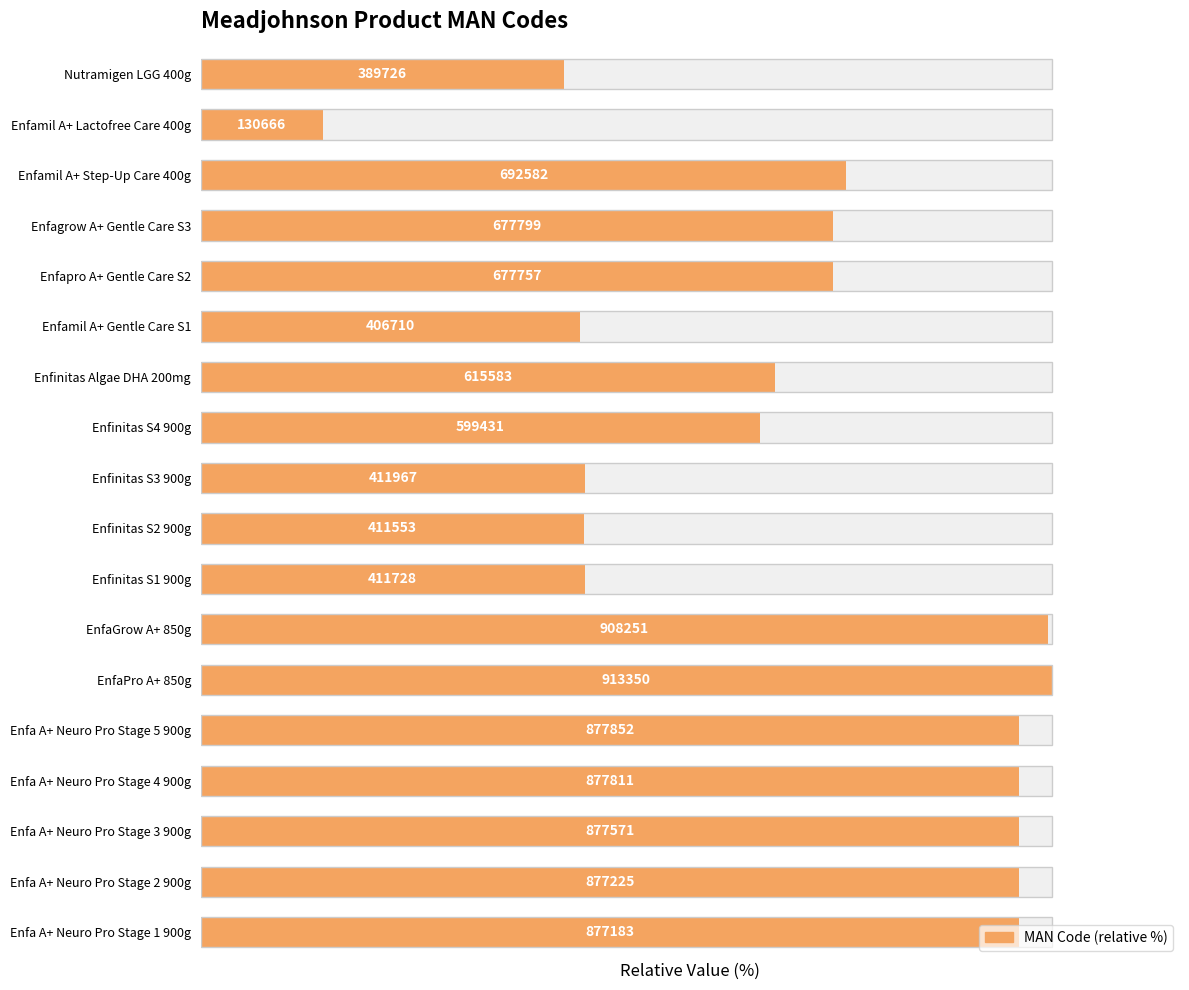

How many data points are less than 74?

8